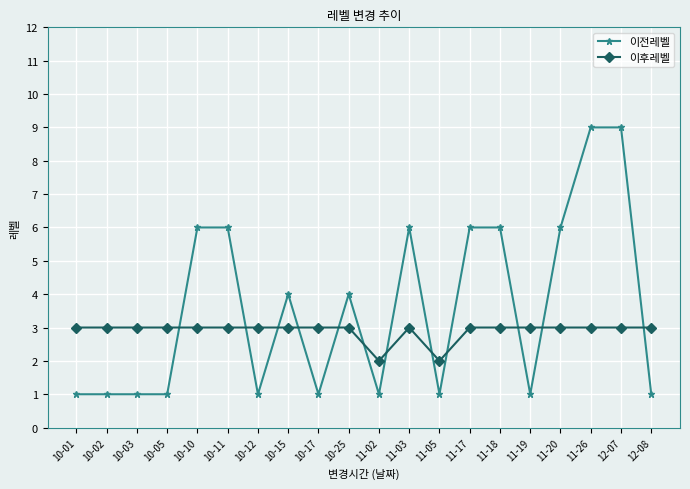

Which series has the largest range (max minus min)?

이전레벨